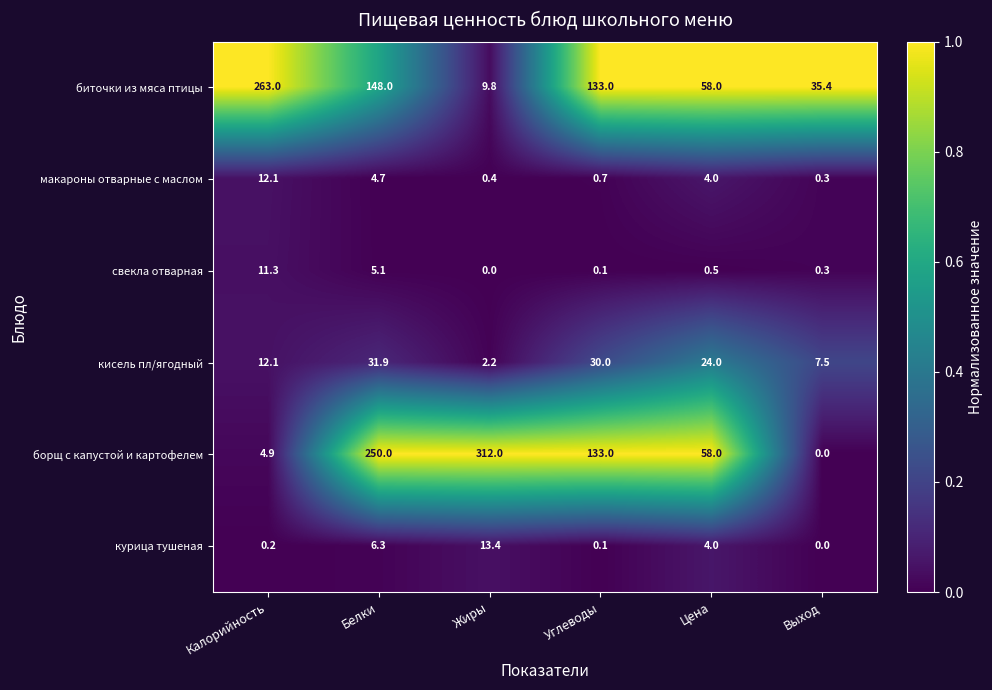

The свекла отварная series shows 0.1 at Углеводы. True or false?

True